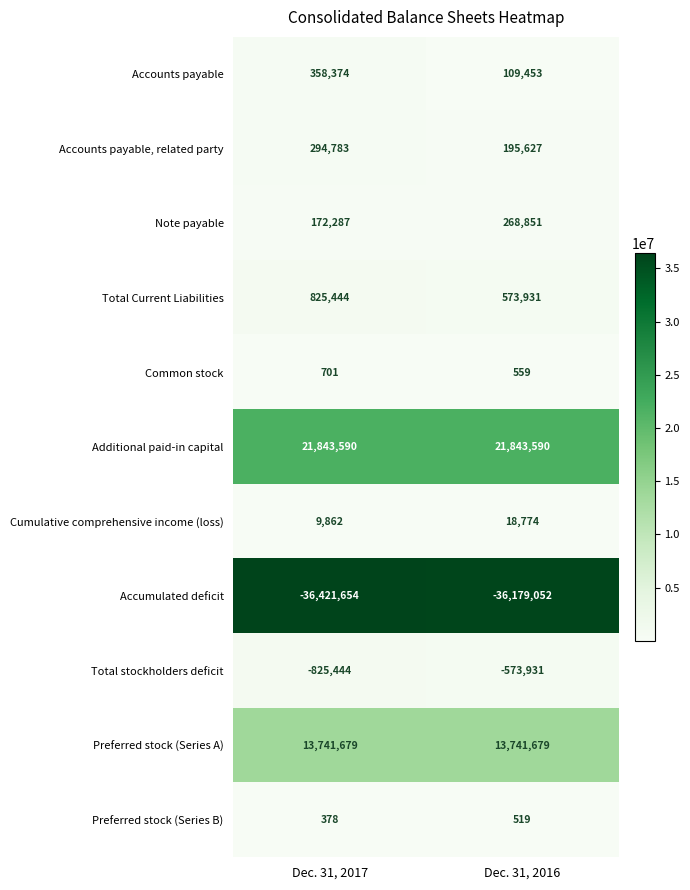

List the series in order of their peak value, highest first.

Additional paid-in capital, Preferred stock (Series A), Total Current Liabilities, Accounts payable, Accounts payable, related party, Note payable, Cumulative comprehensive income (loss), Common stock, Preferred stock (Series B), Total stockholders deficit, Accumulated deficit